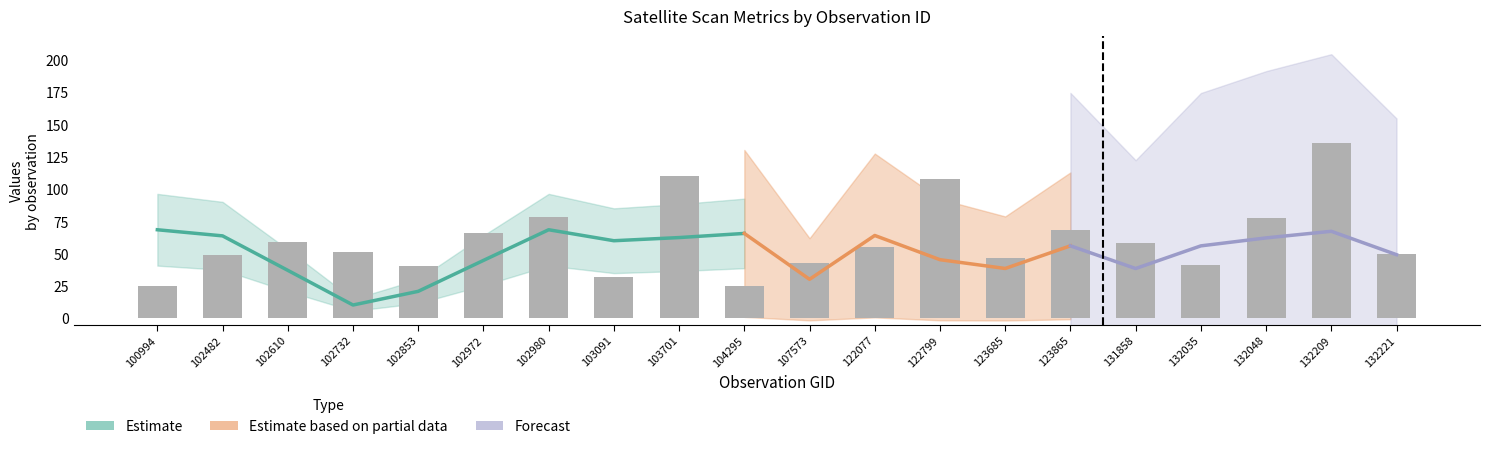

Rank the categories by value from lowest to highest.

100994, 104295, 103091, 102853, 132035, 107573, 123685, 102482, 132221, 102732, 122077, 131858, 102610, 102972, 123865, 132048, 102980, 122799, 103701, 132209